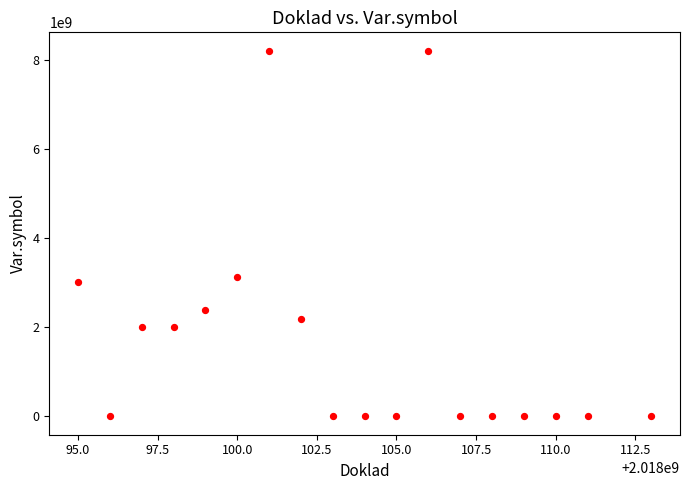

What Y value in the scatter plot is closest to 4106559753?

3132181539